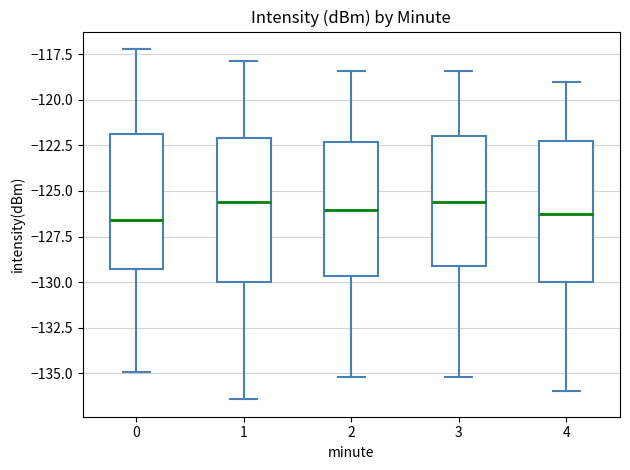

Reading left to right, read every box against the y-axis: the position of its median line, the range the box covers, and the ends of its whiskers. The values are not printed on the chart, so give them approximately, as read against the axis.

0: median -126.5, box -129.5 to -122.0, whiskers -135.0 to -117.0
1: median -125.5, box -130.0 to -122.0, whiskers -136.5 to -118.0
2: median -126.0, box -129.5 to -122.5, whiskers -135.0 to -118.5
3: median -125.5, box -129.0 to -122.0, whiskers -135.0 to -118.5
4: median -126.0, box -130.0 to -122.0, whiskers -136.0 to -119.0